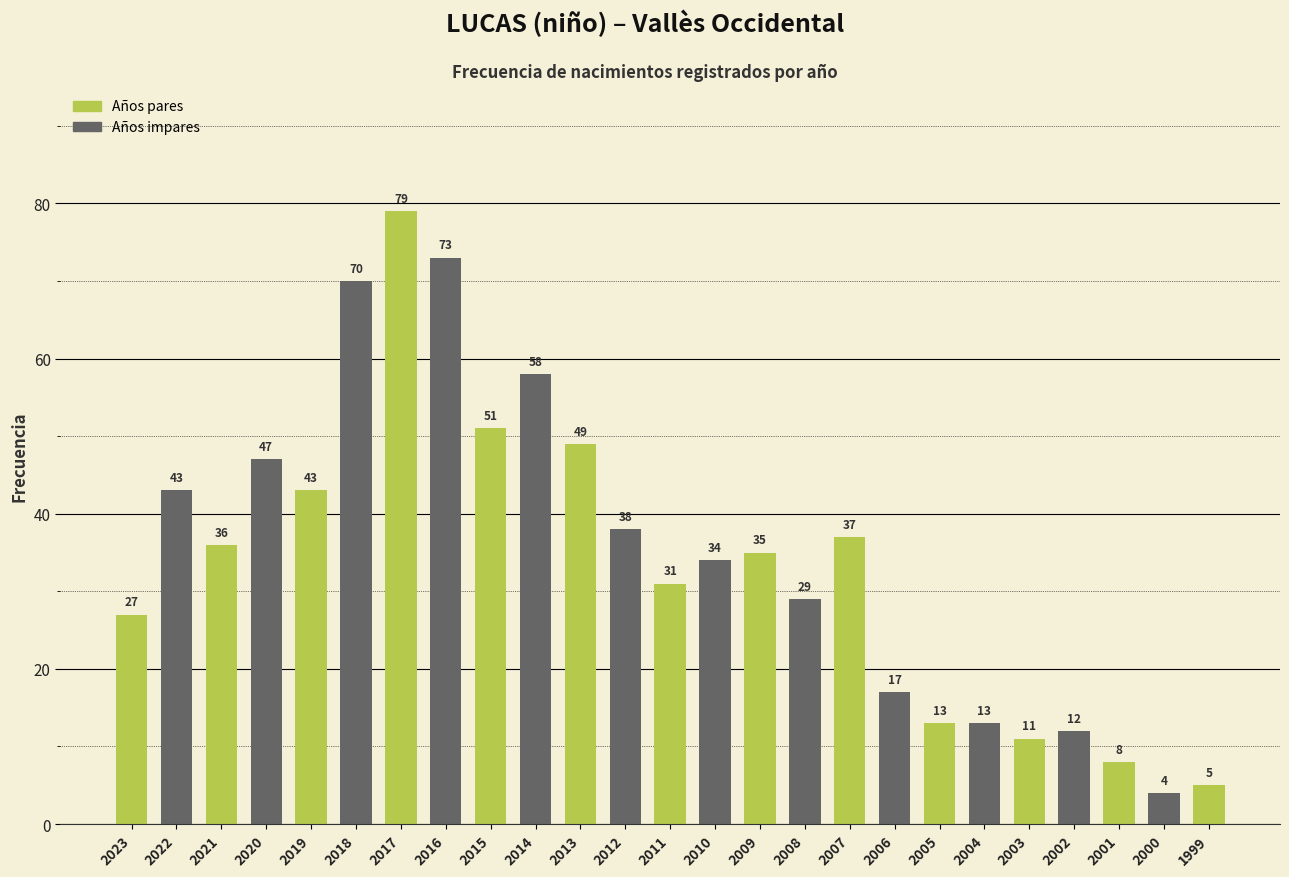

Which category has the highest value across all series?

2017